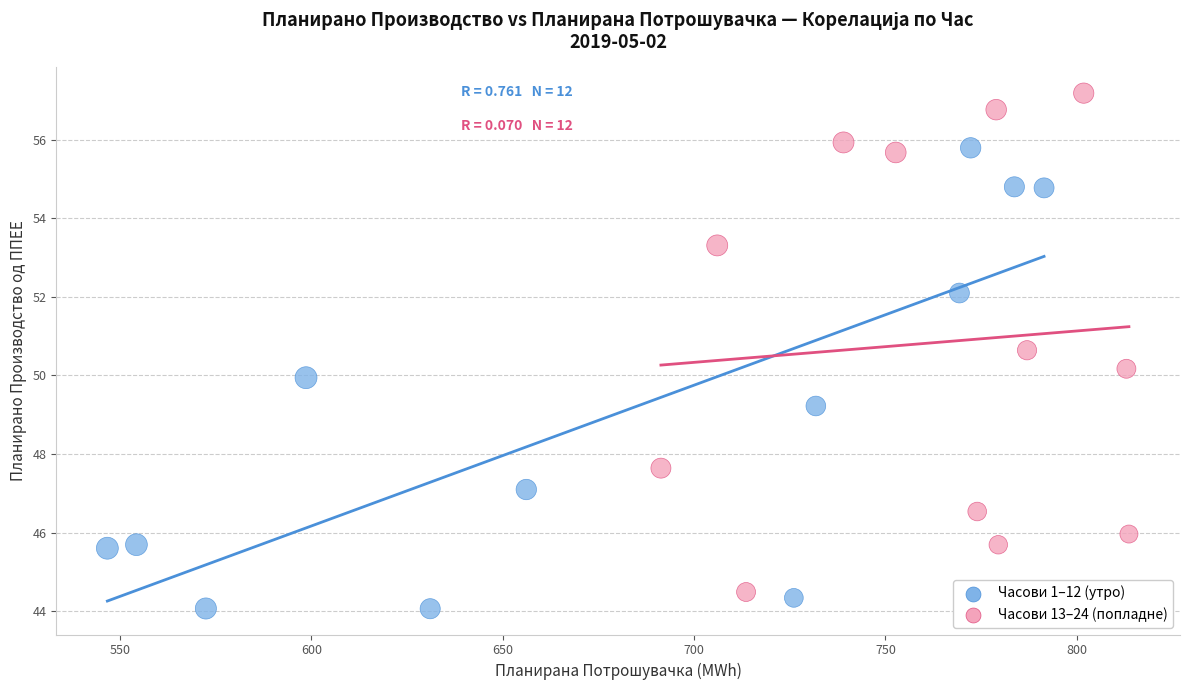

Which series has the widest spread of Y values?

Часови 13–24 (попладне)